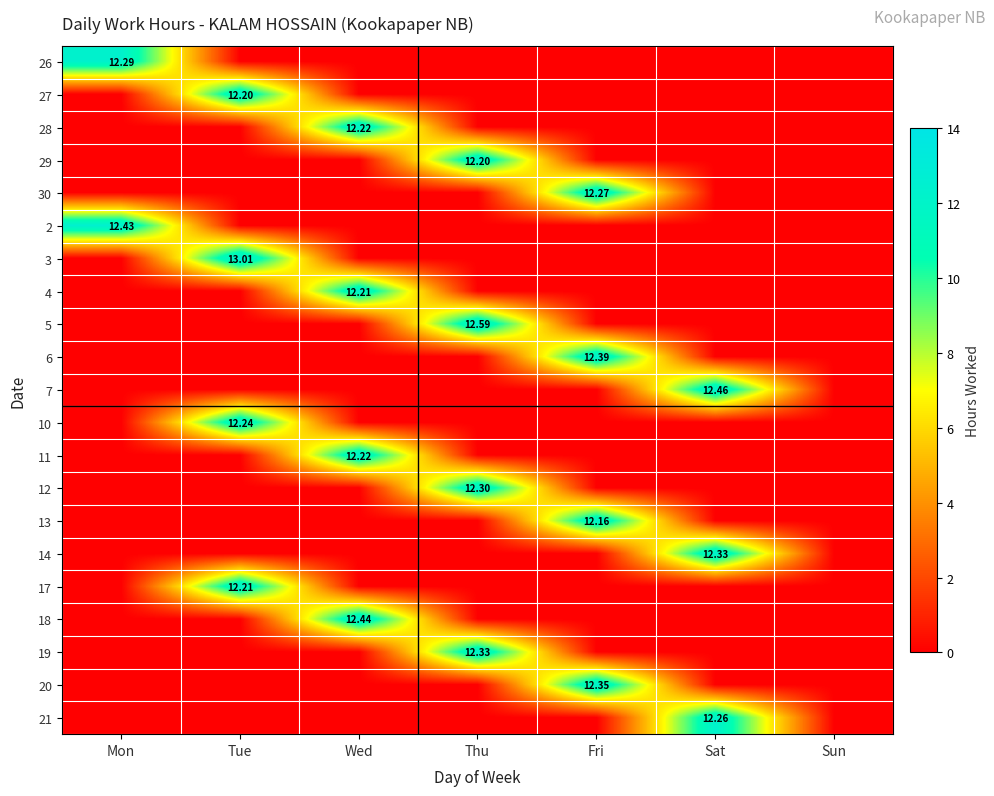

Which series has the largest total across all categories?

3